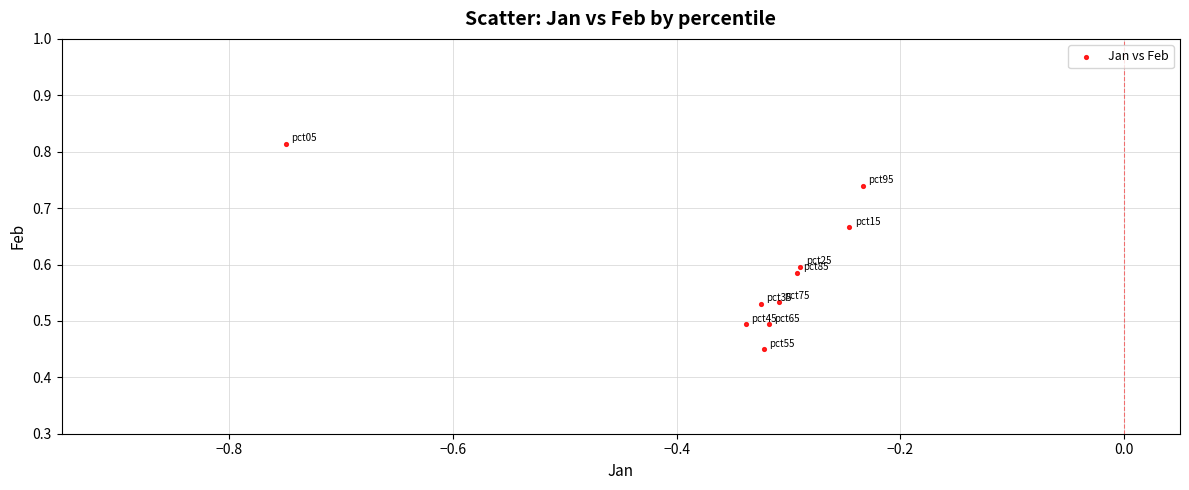

What is the average X value?

-0.3